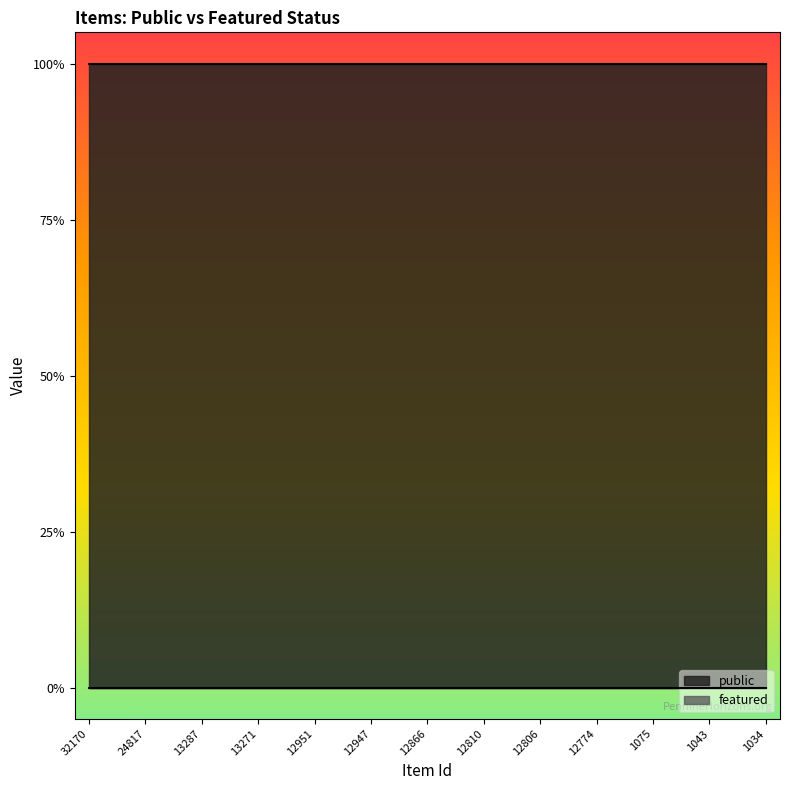

Reading left to right, extract all data points from this chart.

public: 1	1	1	1	1	1	1	1	1	1	1	1	1	1	1	1	1	1	1	1	1	1	1	1	1
featured: 0	0	0	0	0	0	0	0	0	0	0	0	0	0	0	0	0	0	0	0	0	0	0	0	0